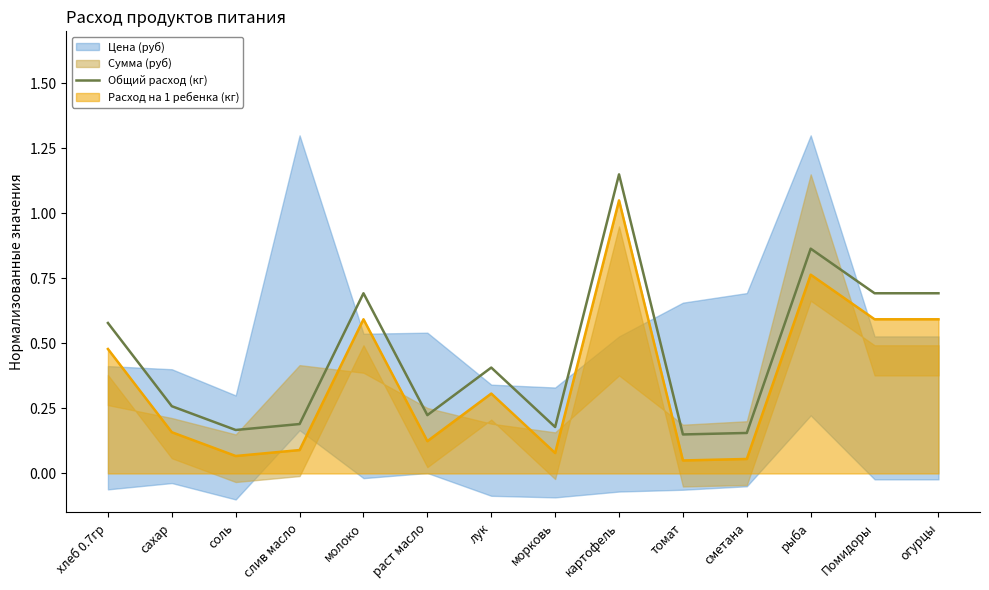

True or false: Общий расход (кг) and Расход на 1 ребенка (кг) cross at least once.

False